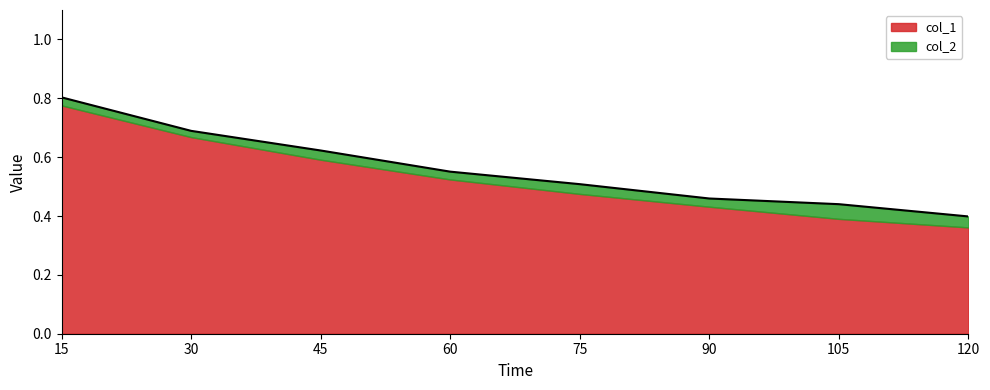

Reading left to right, list all the values displayed in this chart.

0.8	0.7	0.6	0.6	0.5	0.5	0.4	0.4